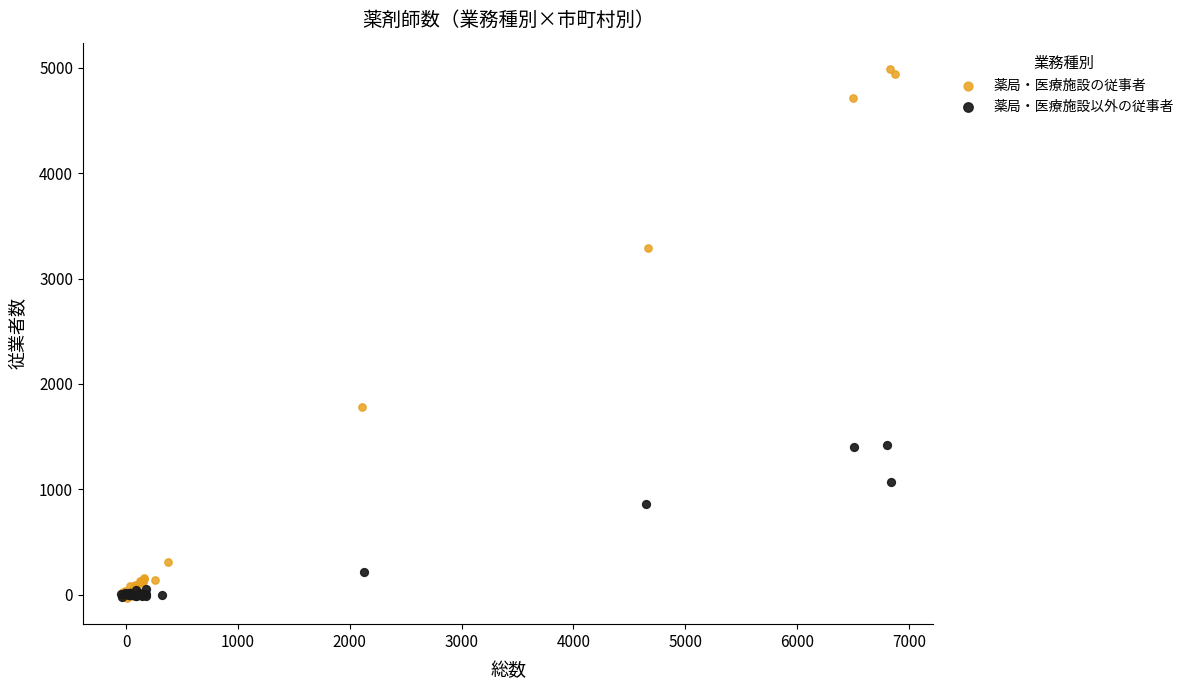

Which series contains the highest Y value?

薬局・医療施設の従事者